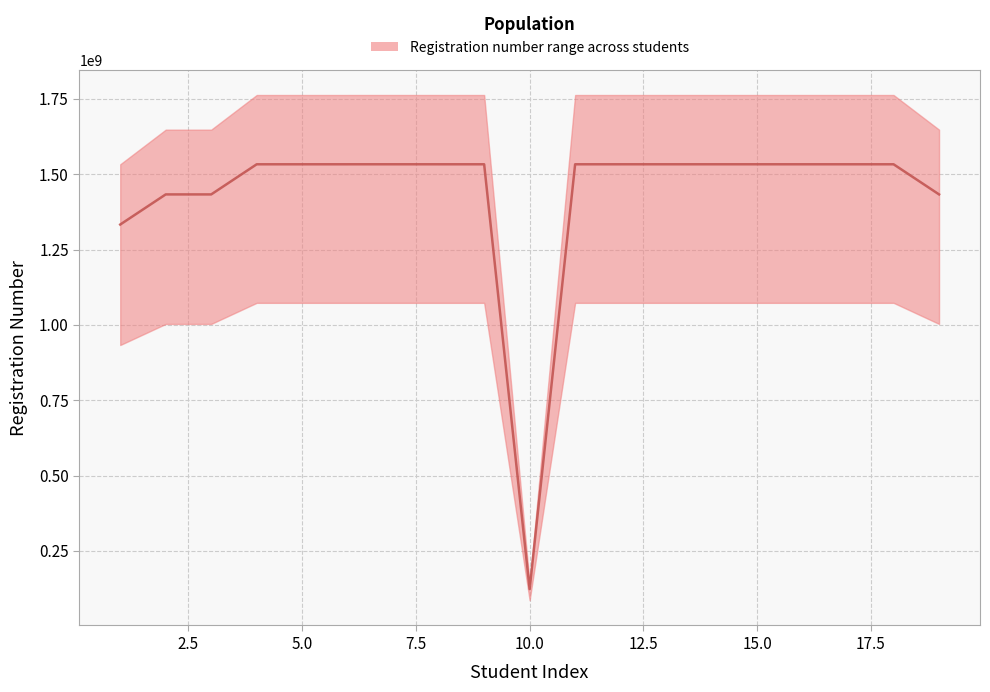

How many lines are shown in the chart?

3